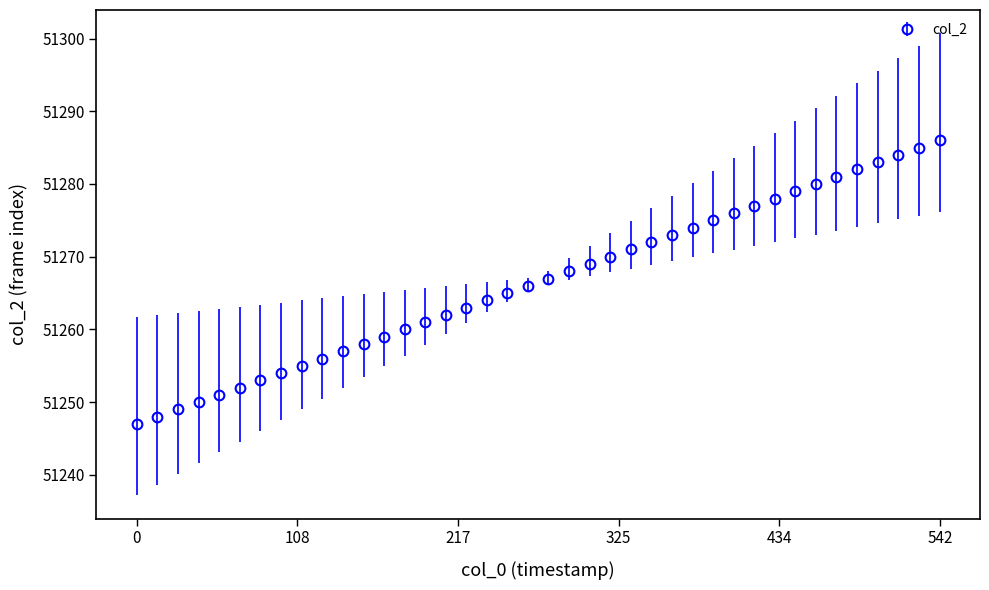

What is the greatest value displayed?

51286